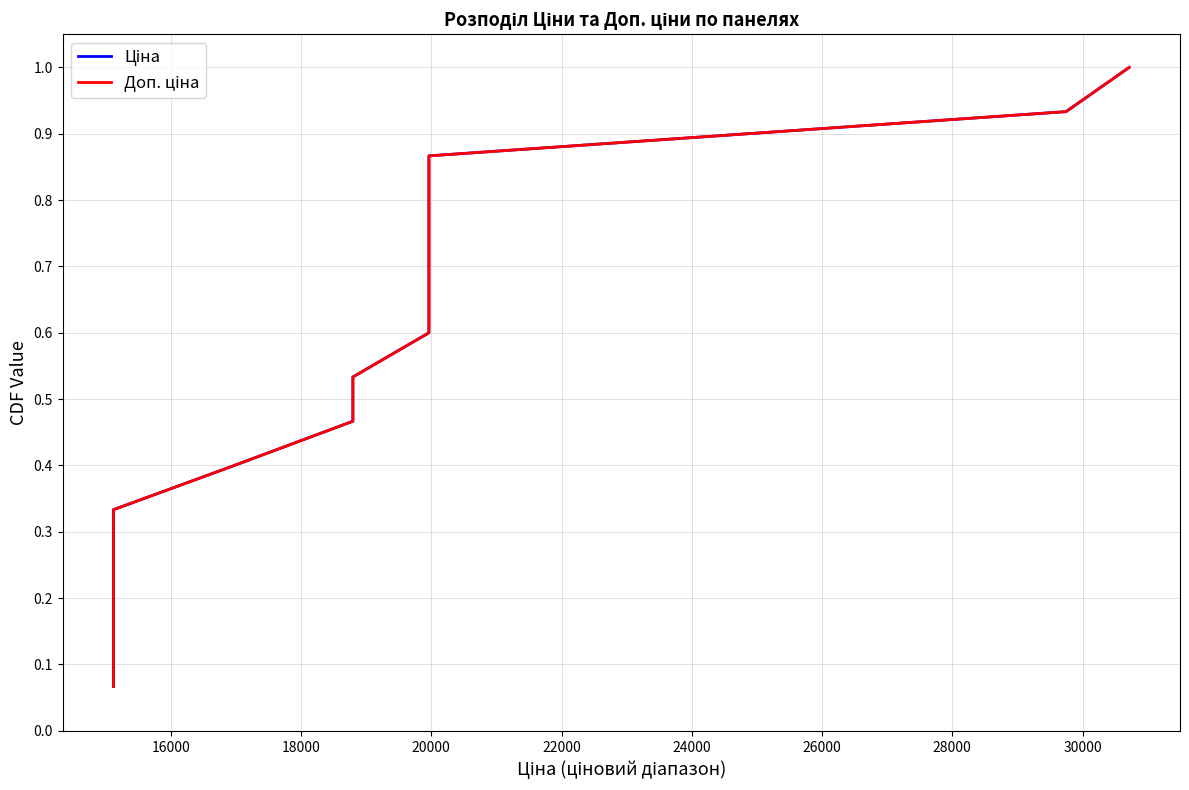

Reading left to right, transcribe all the data shown in this chart.

Ціна: 0.1	0.1	0.2	0.3	0.3	0.4	0.5	0.5	0.6	0.7	0.7	0.8	0.9	0.9	1.0
Доп. ціна: 0.1	0.1	0.2	0.3	0.3	0.4	0.5	0.5	0.6	0.7	0.7	0.8	0.9	0.9	1.0